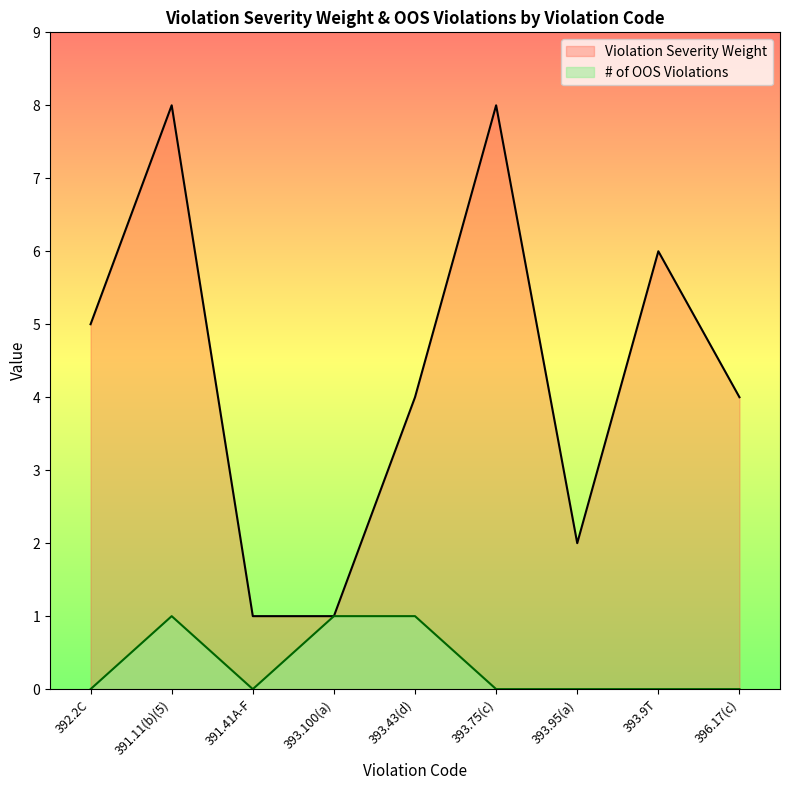

Count the number of data series in this chart.

2